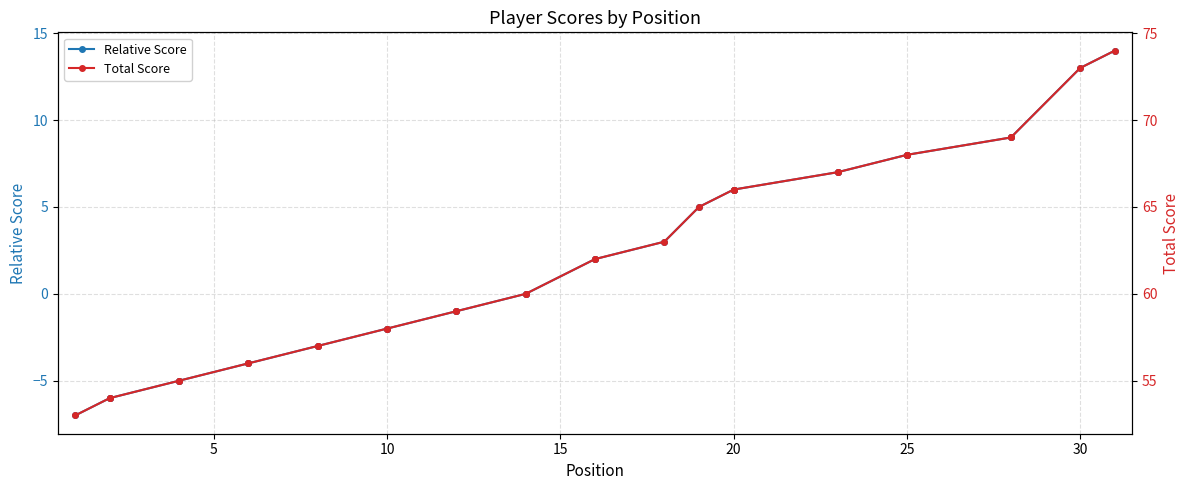

What is the maximum value for Relative Score?

14